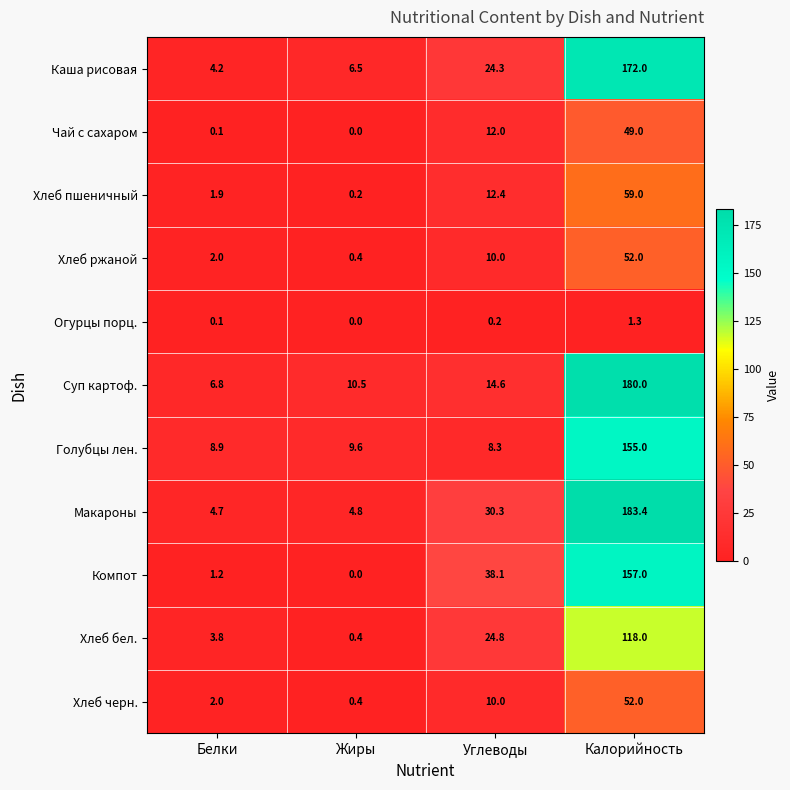

What is the lowest value of the Суп картоф. series?

6.8